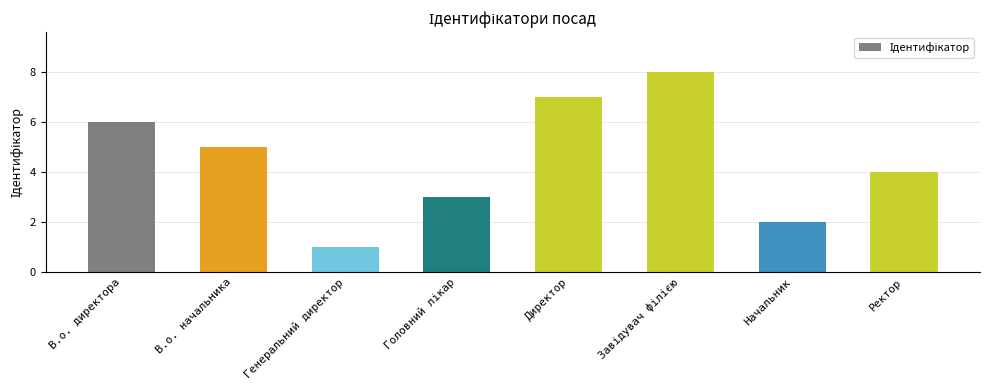

Are the bars horizontal?

No